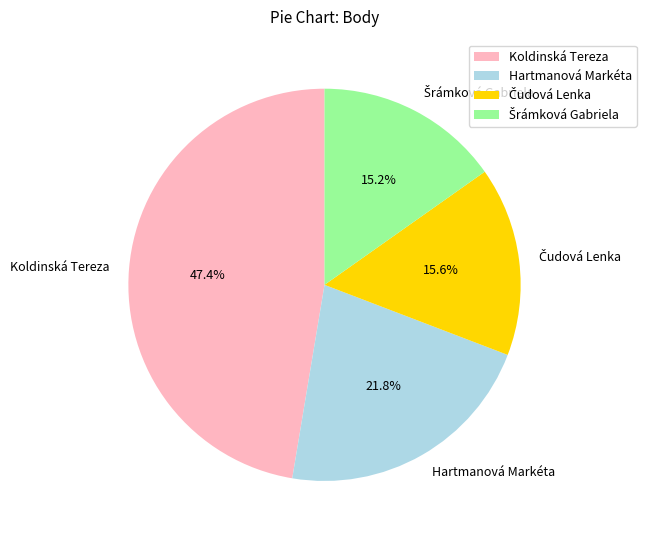

What portion of the pie excludes Koldinská Tereza?

52.6%